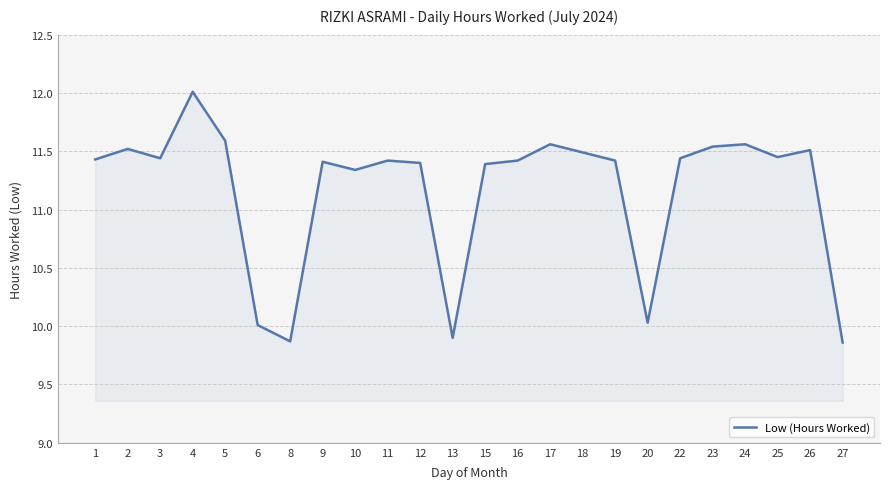

Between 9 and 17, which is larger?

17